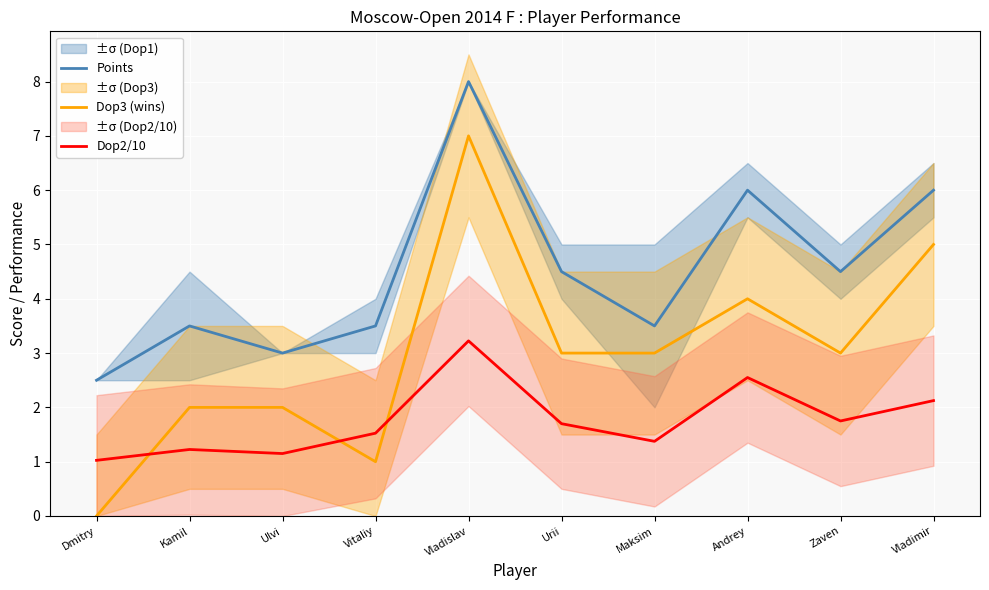

Which series has the largest range (max minus min)?

Dop3 (wins)